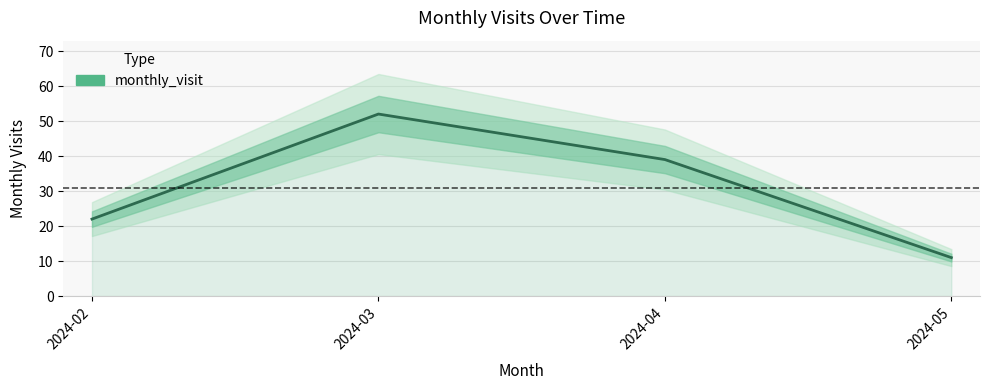

At which label is the value closest to 31?

2024-04